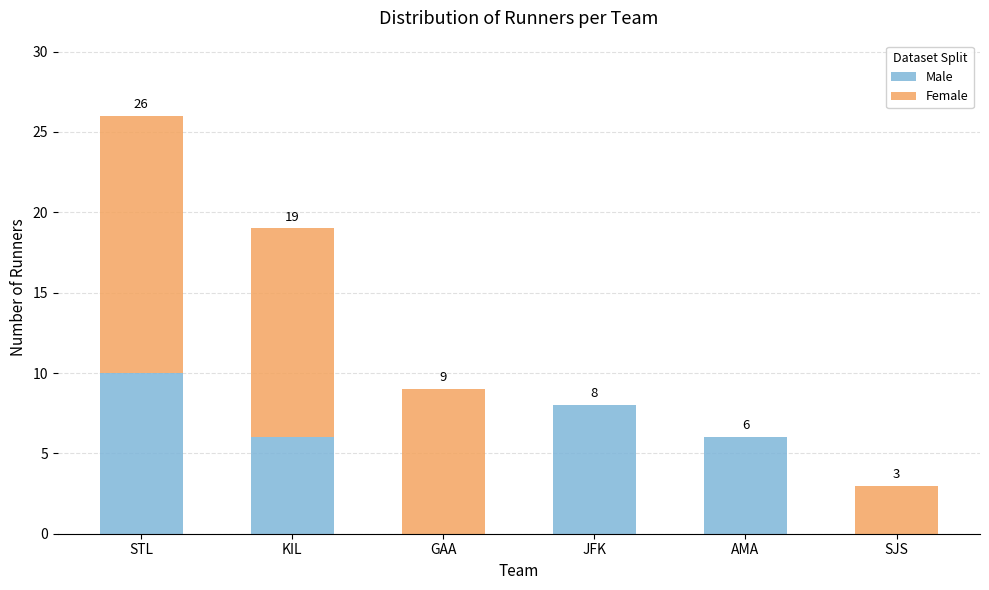

At which label does Male first exceed 6?

STL